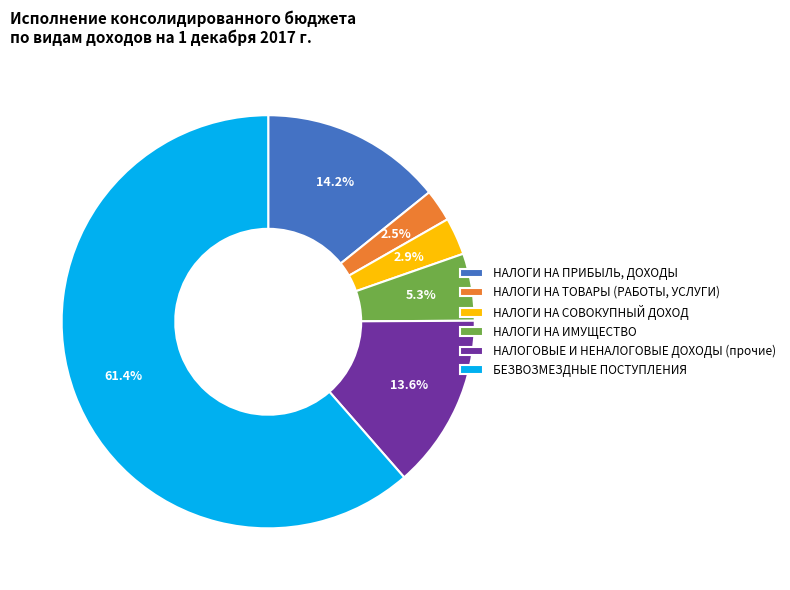

How many slices are in this pie chart?

6